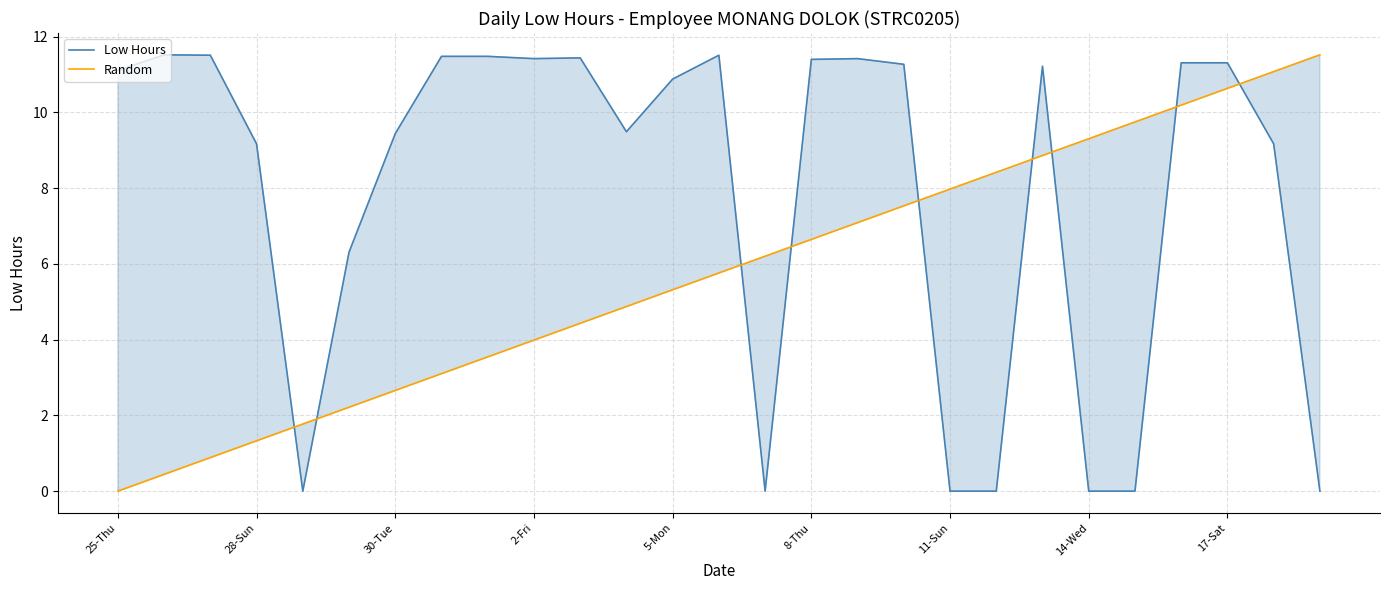

Reading left to right, list all the values displayed in this chart.

Low Hours: 11.1	11.5	11.5	9.2	0.0	6.3	9.4	11.5	11.5	11.4	11.4	9.5	10.9	11.5	0.0	11.4	11.4	11.3	0.0	0.0	11.2	0.0	0.0	11.3	11.3	9.2	0.0
Random: 0.0	0.4	0.9	1.3	1.8	2.2	2.7	3.1	3.5	4.0	4.4	4.9	5.3	5.8	6.2	6.6	7.1	7.5	8.0	8.4	8.9	9.3	9.7	10.2	10.6	11.1	11.5